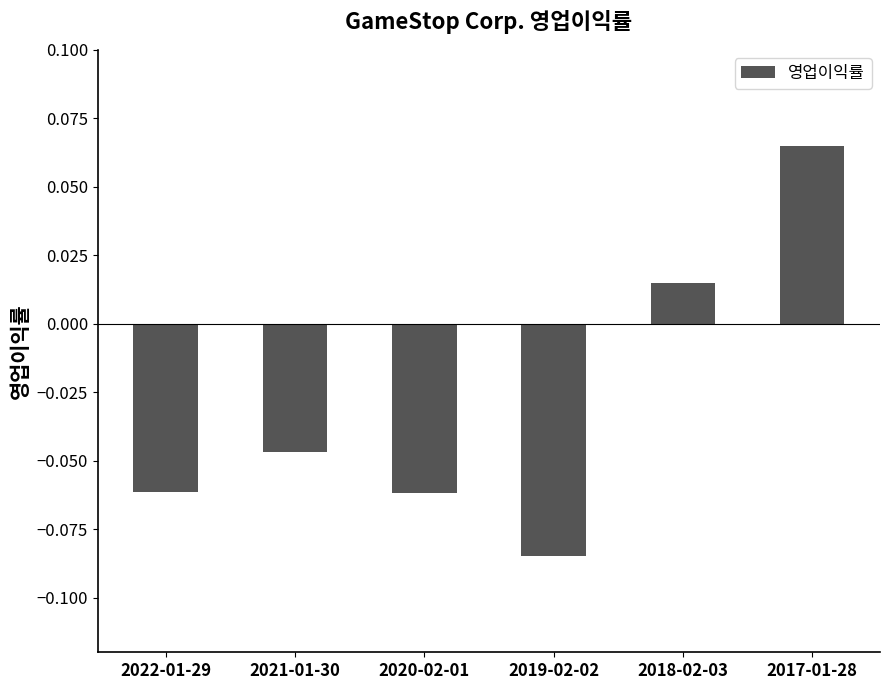

What is the label of the 6th bar from the left?

2017-01-28